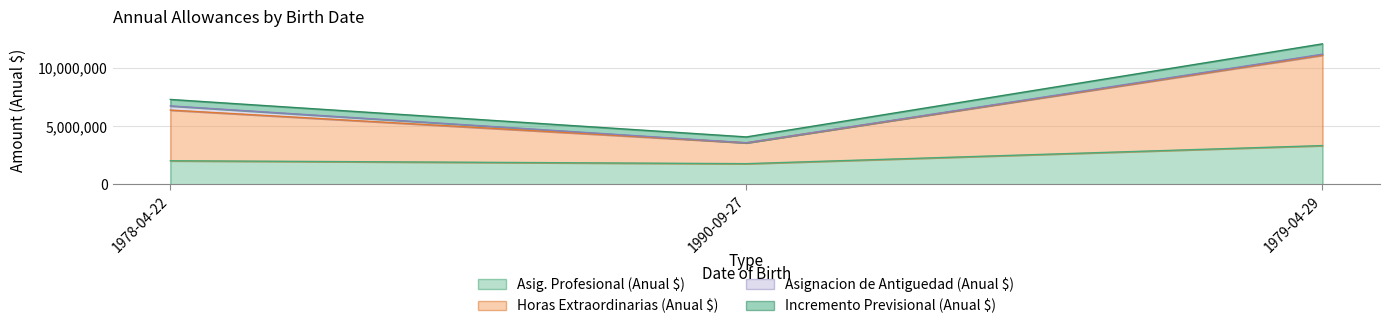

What is the value of the Asig. Profesional (Anual $) point at the 3rd from the left?

3340045